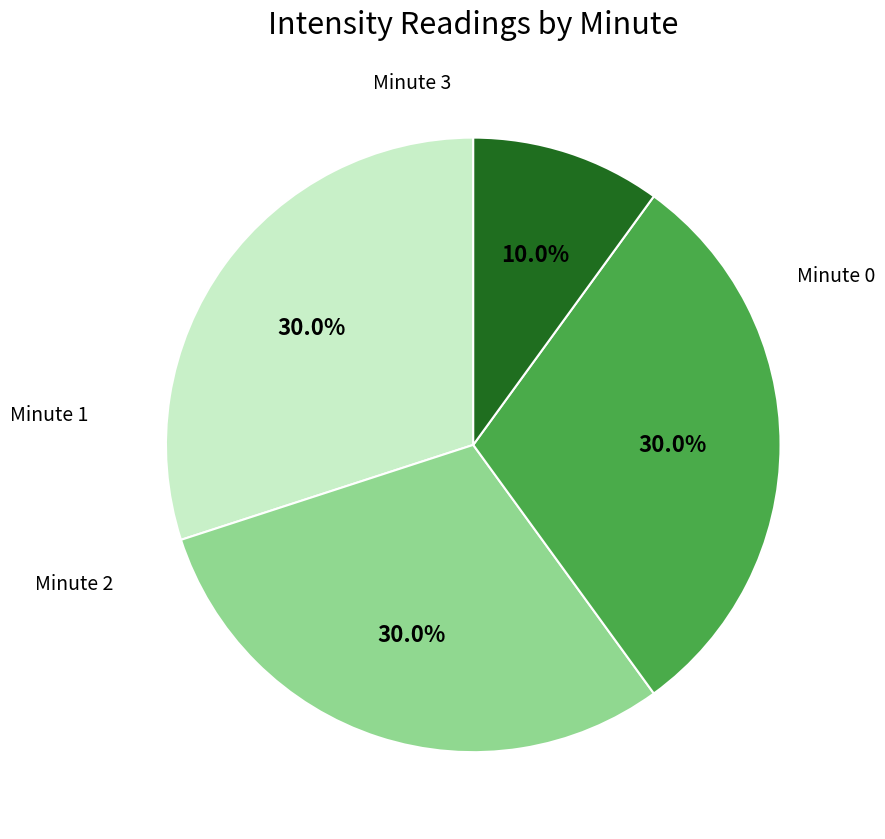

Which slice is the largest?

Minute 0